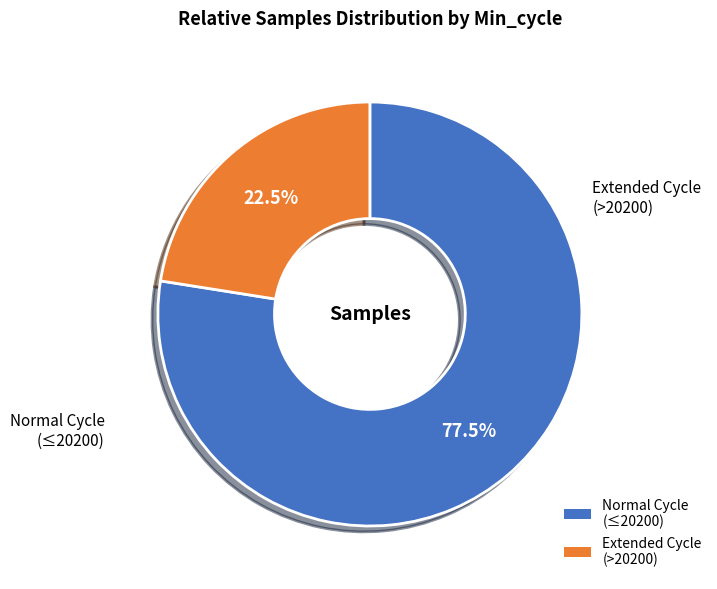

Is there any slice that represents more than half of the pie?

Yes